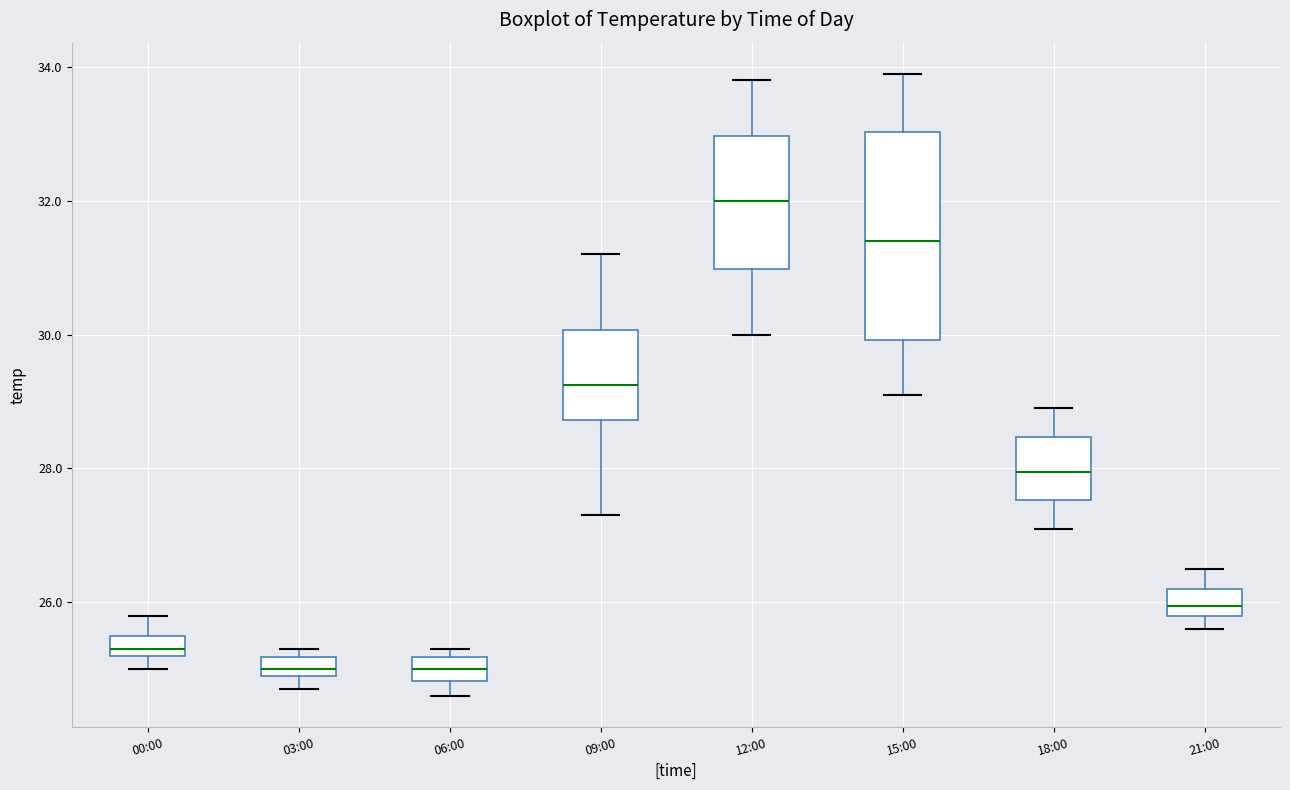

Where does the lower whisker of the box for 15:00 end on the y-axis? The values are not printed on the chart, so give them approximately, as read against the axis.

29.2